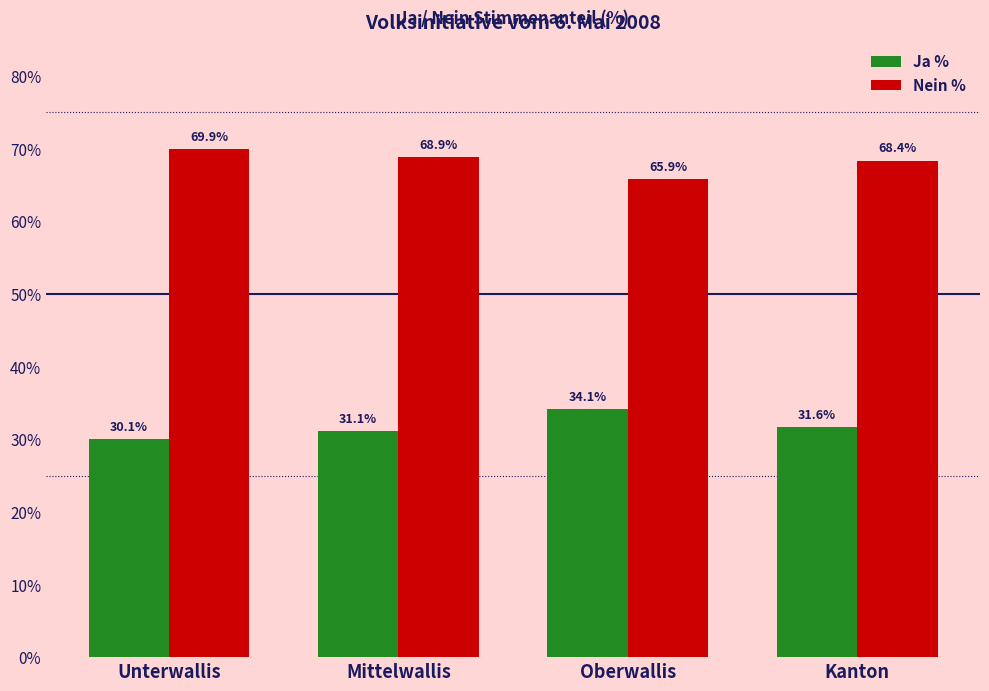

At Mittelwallis, list the series in order from largest to smallest.

Nein %, Ja %